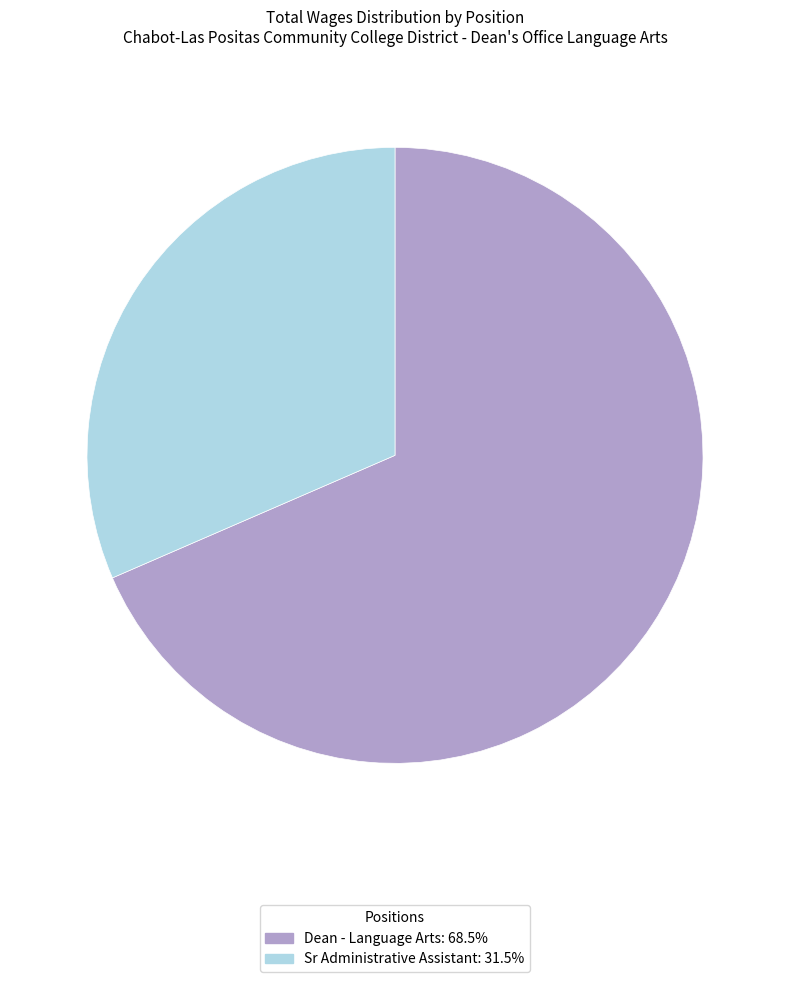

Count the number of slices in the pie.

2